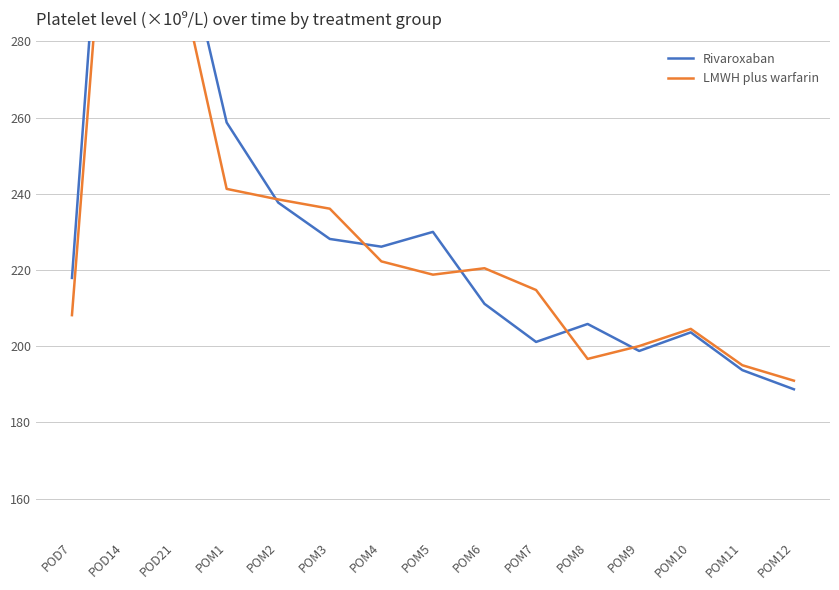

What is the greatest value displayed?

403.6